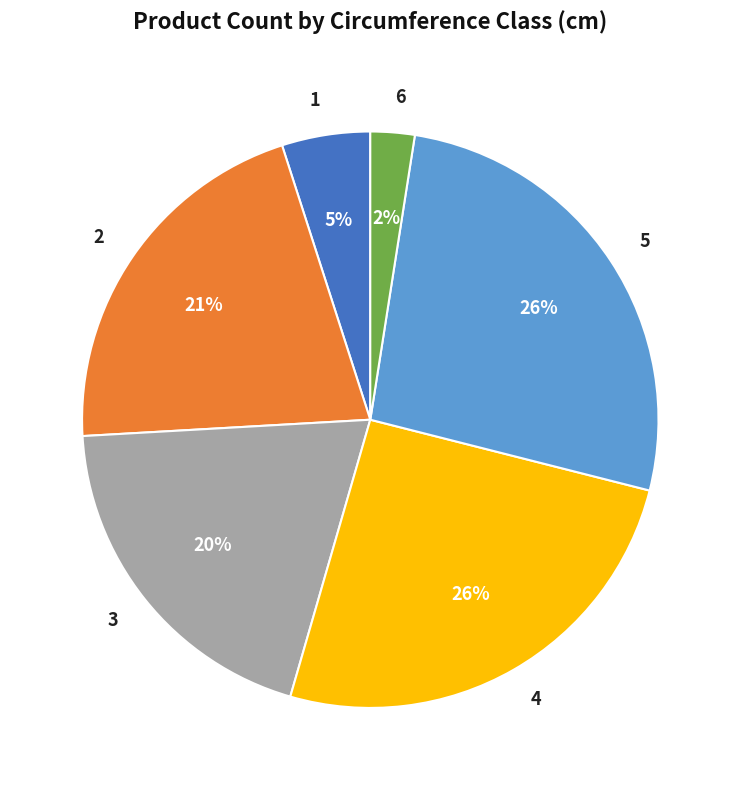

Which has a higher value, 4 or 3?

4